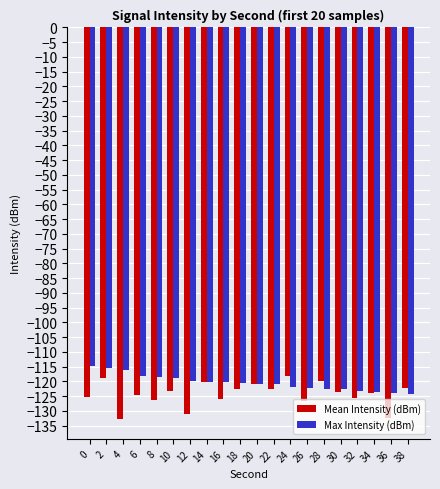

At which category is the sum across all series the highest?

2